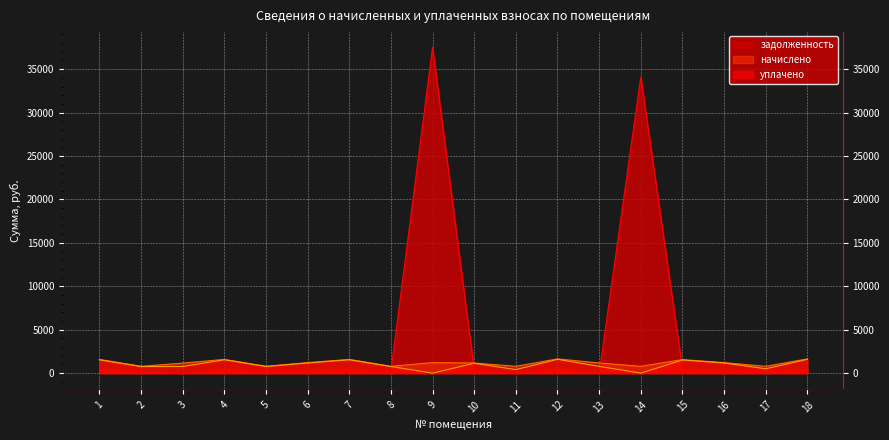

What is the value of the уплачено point at the 15th from the left?

1510.9